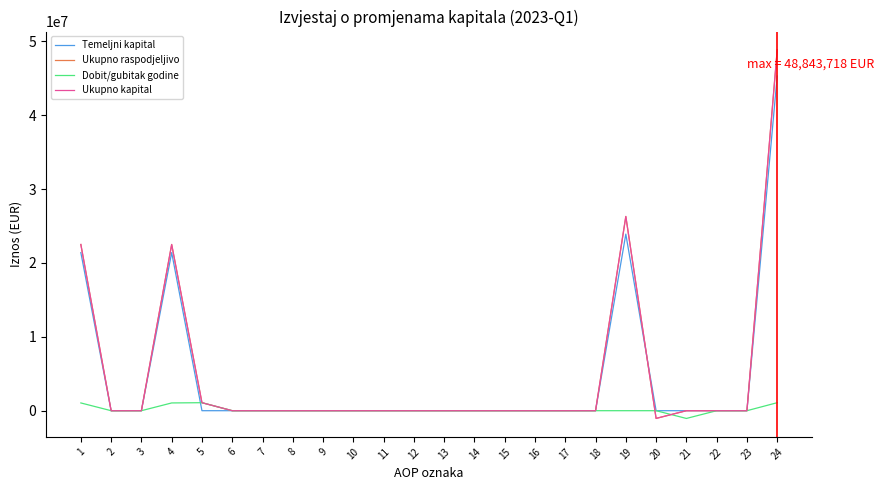

At which category does Ukupno raspodjeljivo reach its first local valley?

20